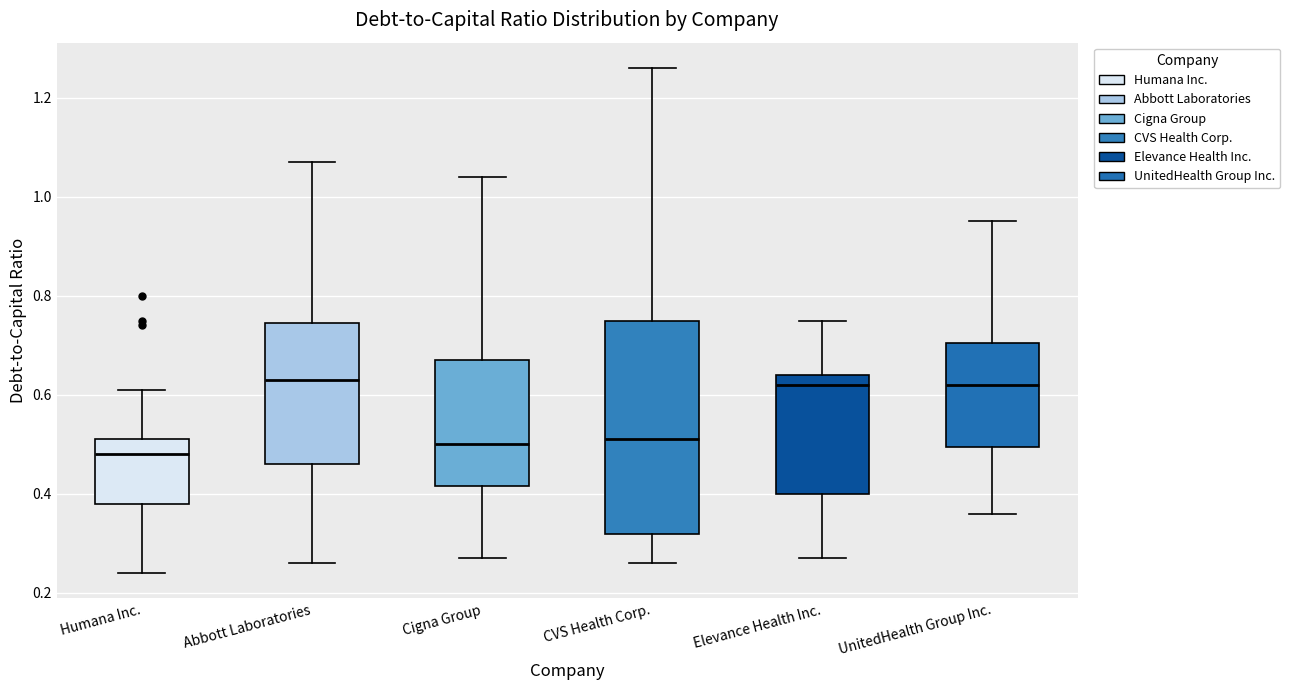

Where does the median line of the box for Humana Inc. sit on the y-axis? The values are not printed on the chart, so give them approximately, as read against the axis.

0.48